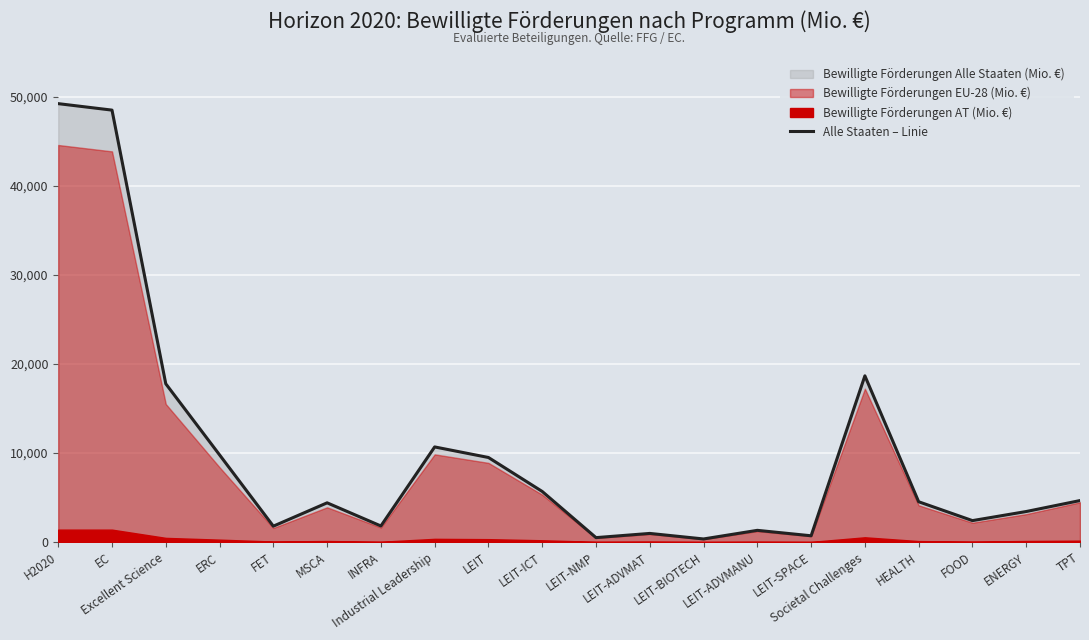

What is the difference between the maximum and minimum values?

48924.8